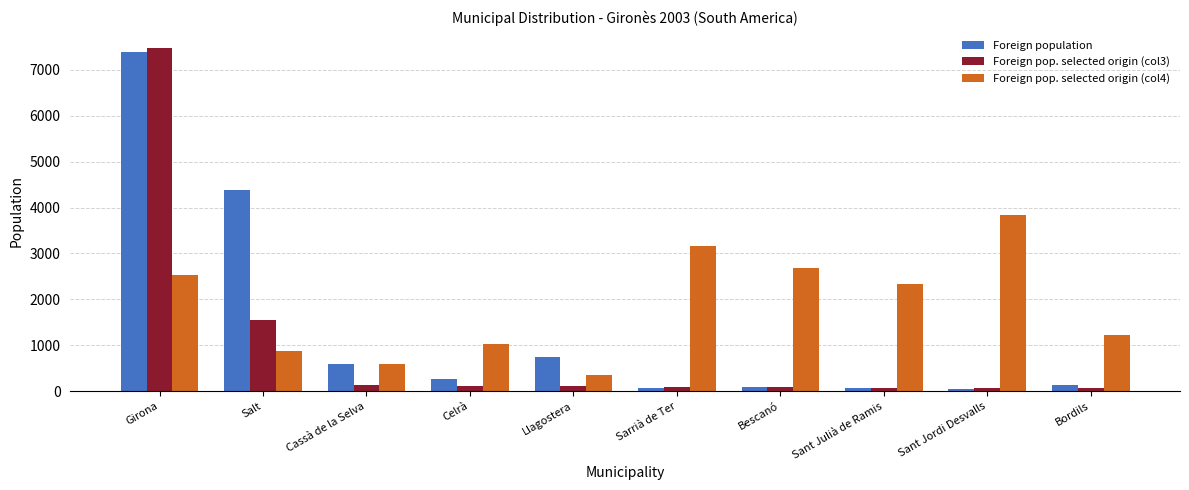

What is the sum of all Foreign population values?

13823